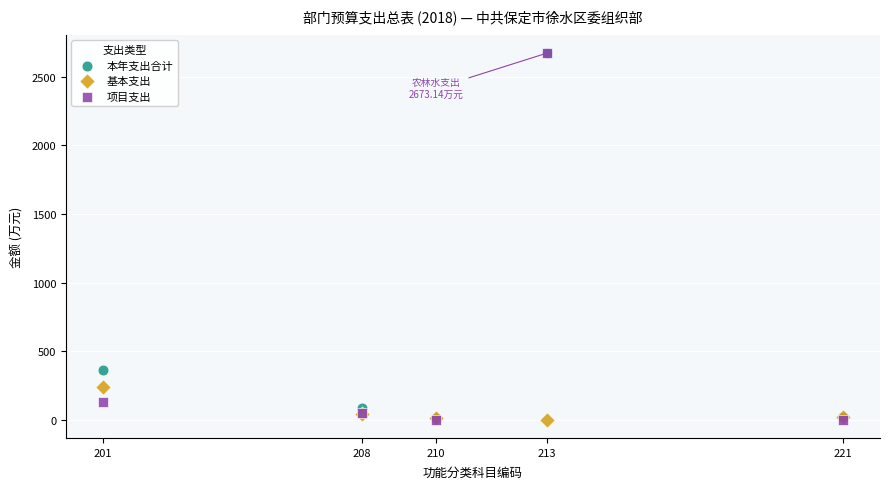

In the 本年支出合计 series, what Y value is closest to 1341?

363.8